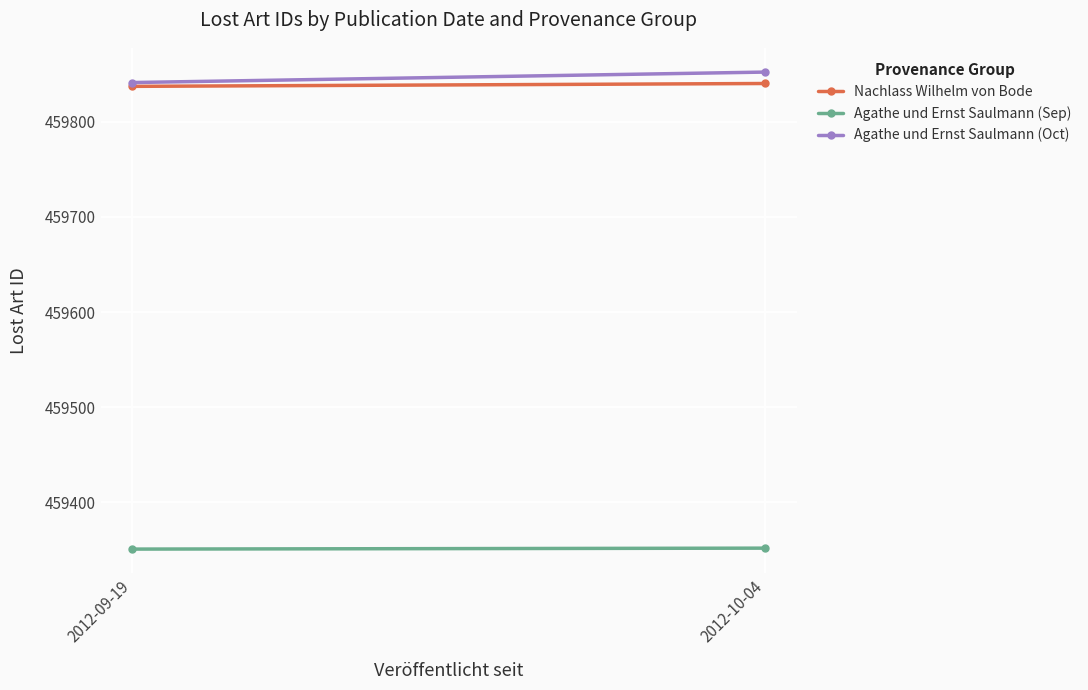

Reading left to right, what are all the values shown in this chart?

Nachlass Wilhelm von Bode: 2012-09-19=459837	2012-10-04=459840
Agathe und Ernst Saulmann (Sep): 2012-09-19=459351	2012-10-04=459352
Agathe und Ernst Saulmann (Oct): 2012-09-19=459841	2012-10-04=459852